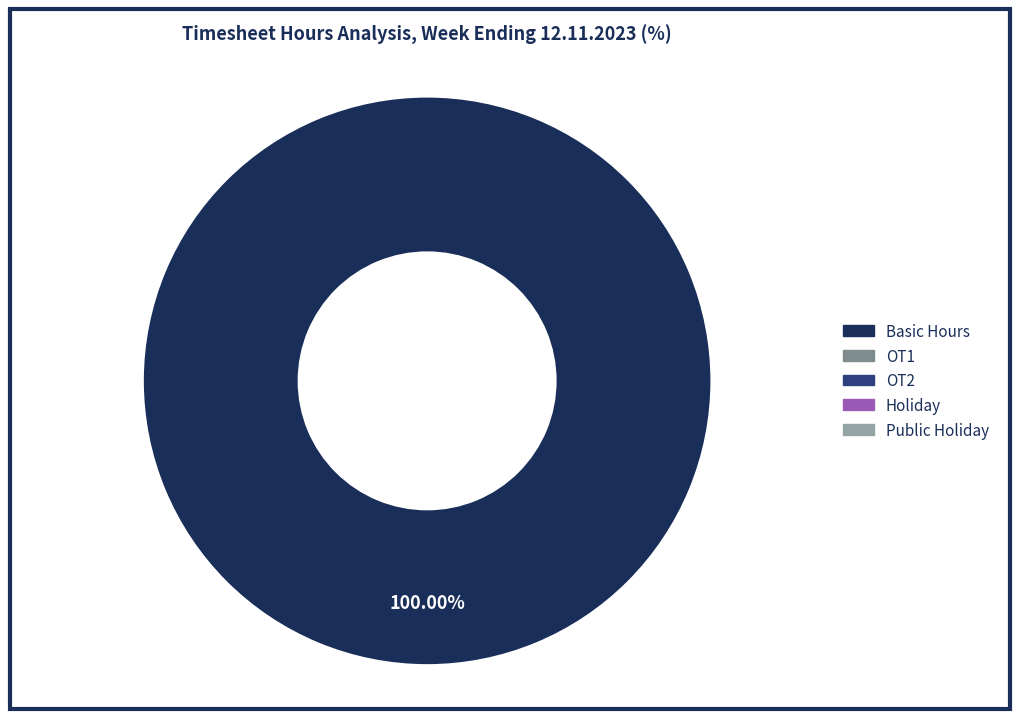

Is there a majority slice in this chart?

Yes